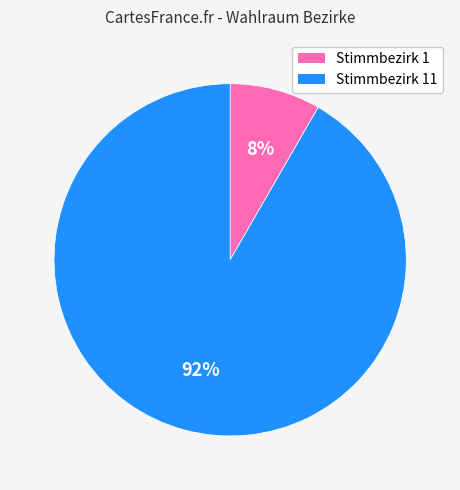

Does any single category account for the majority?

Yes